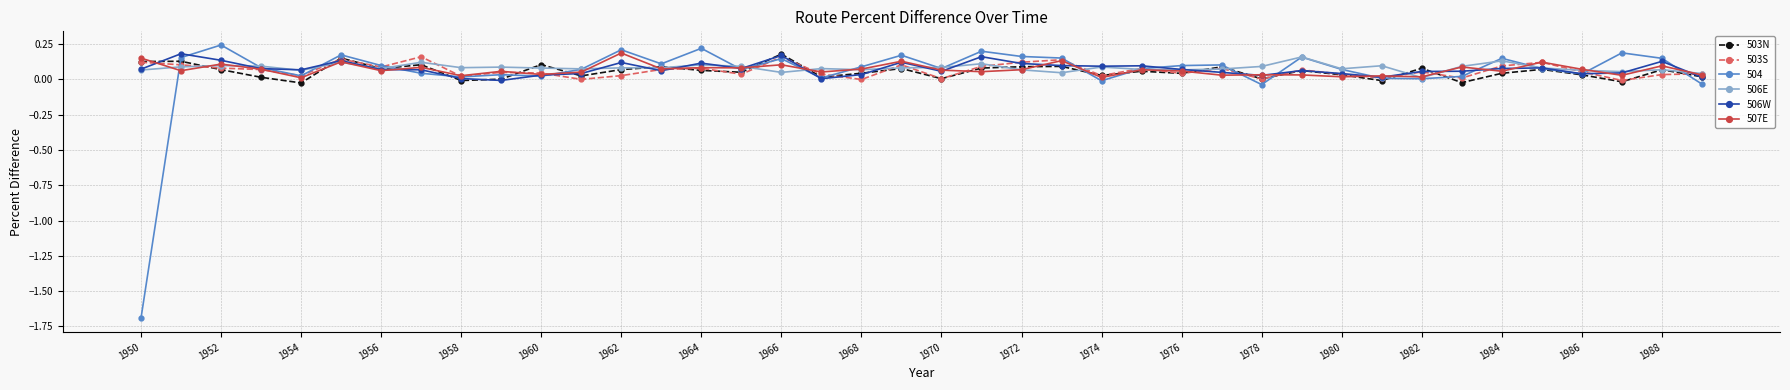

List the series in order of their overall mean, lowest first.

504, 503N, 503S, 507E, 506W, 506E